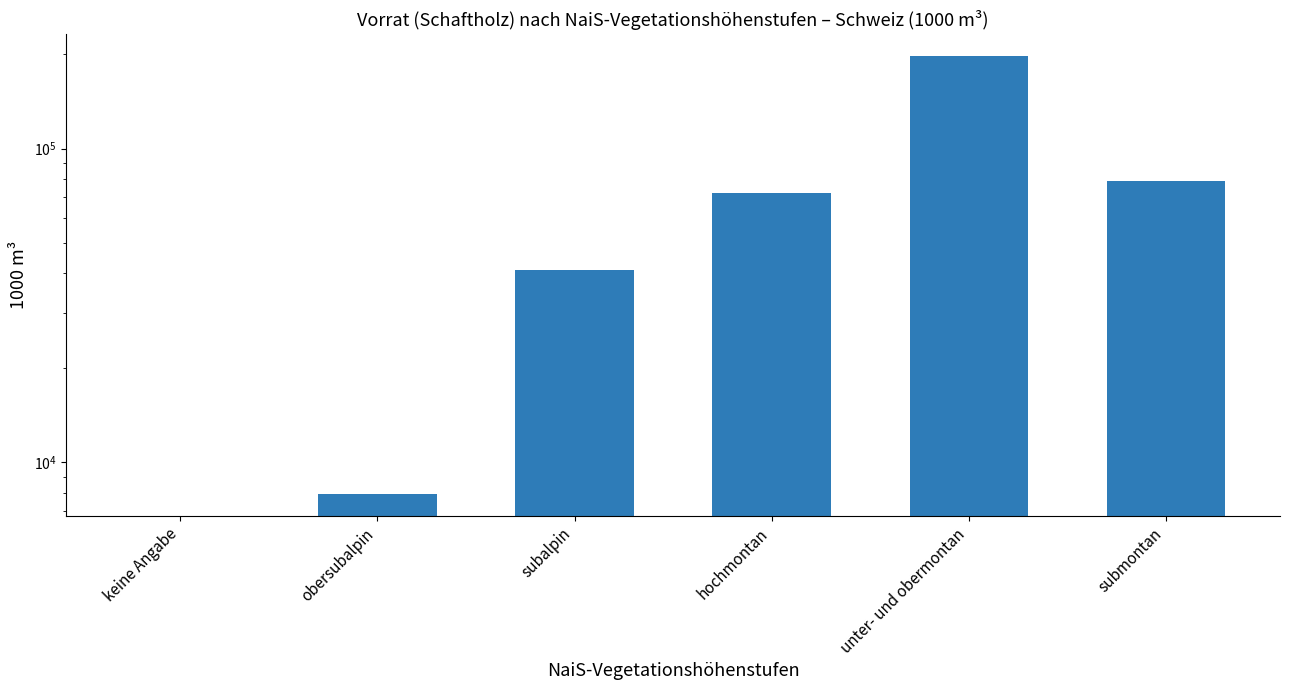

What is the label of the 2nd bar from the left?

obersubalpin